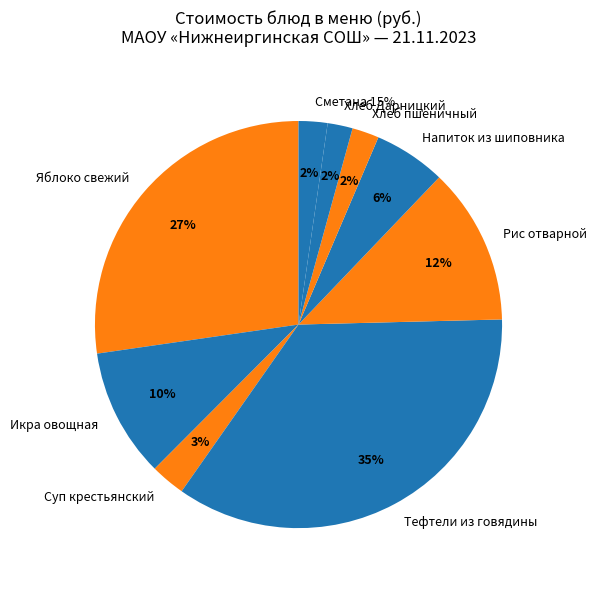

Combined, do Тефтели из говядины в молочном соусе and Яблоко свежий account for over 50%?

Yes